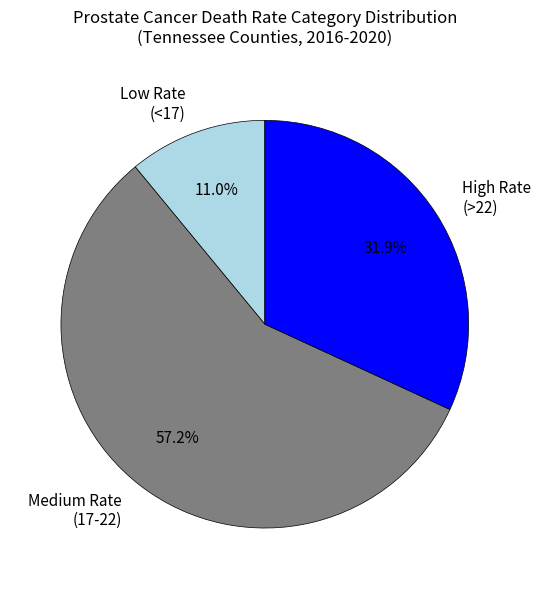

Which slice represents more than half of the pie?

Medium Rate (17-22)